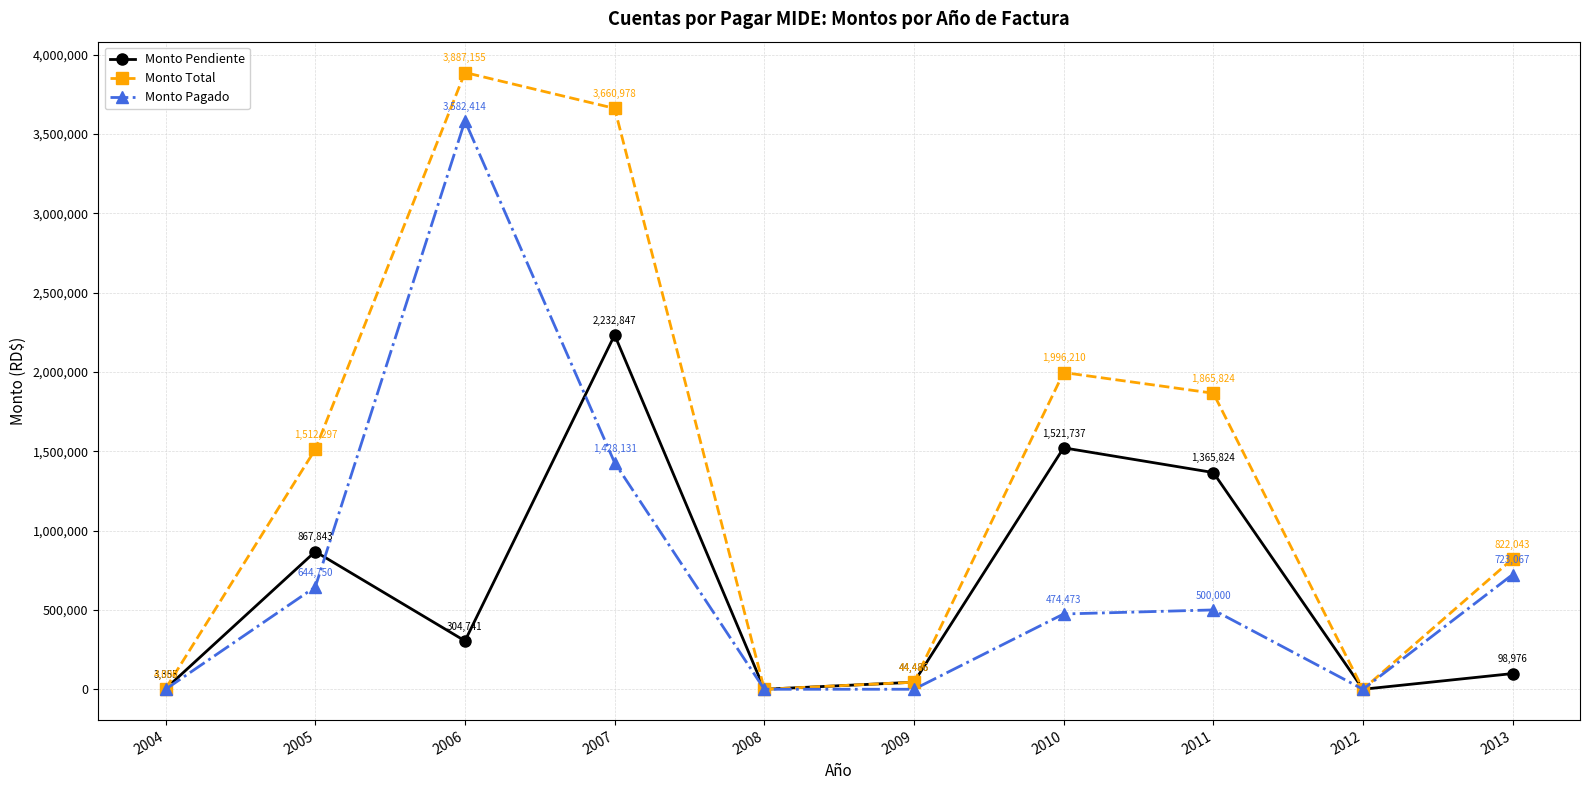

What is the sum of the Monto Total values at 2005 and 2007?

5173275